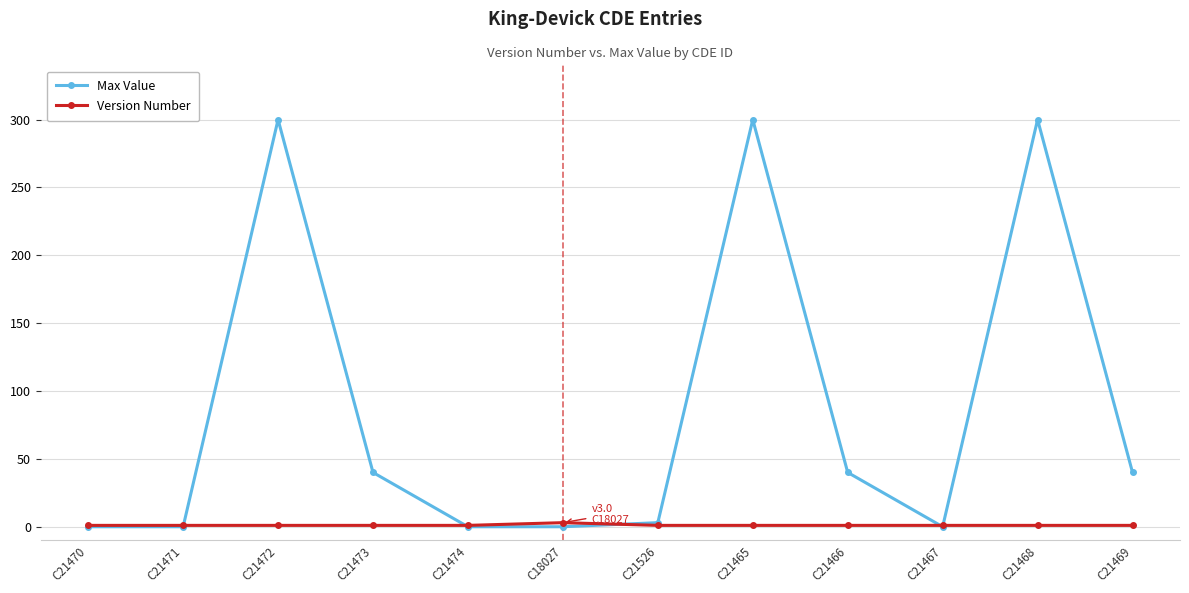

At how many categories does at least one series exceed 100?

3